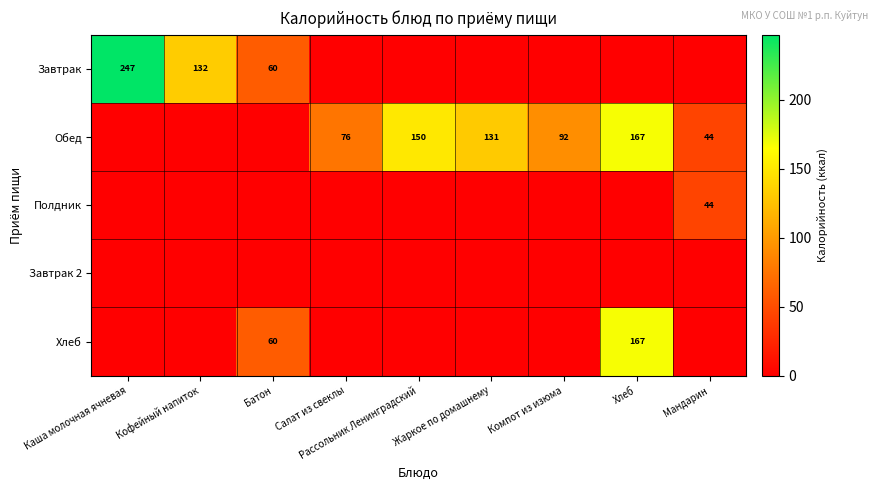

Is it true that Полдник equals 10 at Мандарин?

False